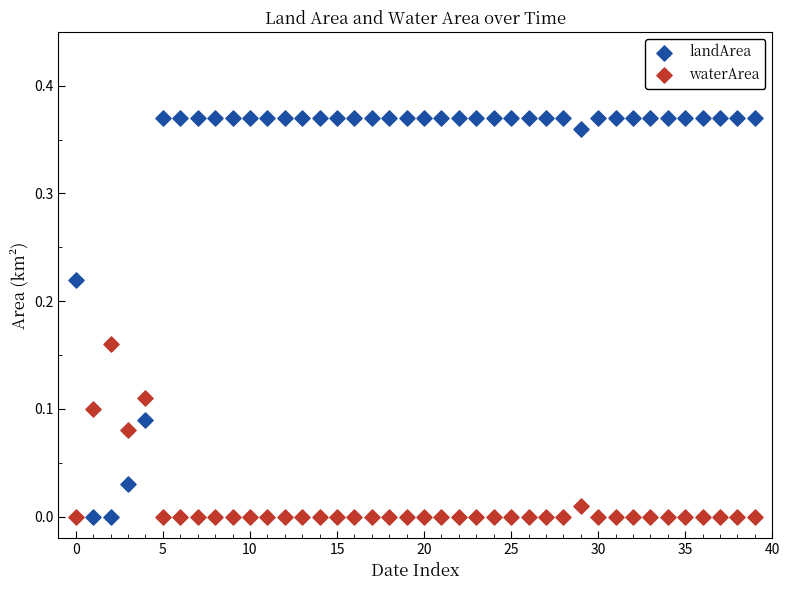

Which series contains the highest Y value?

landArea